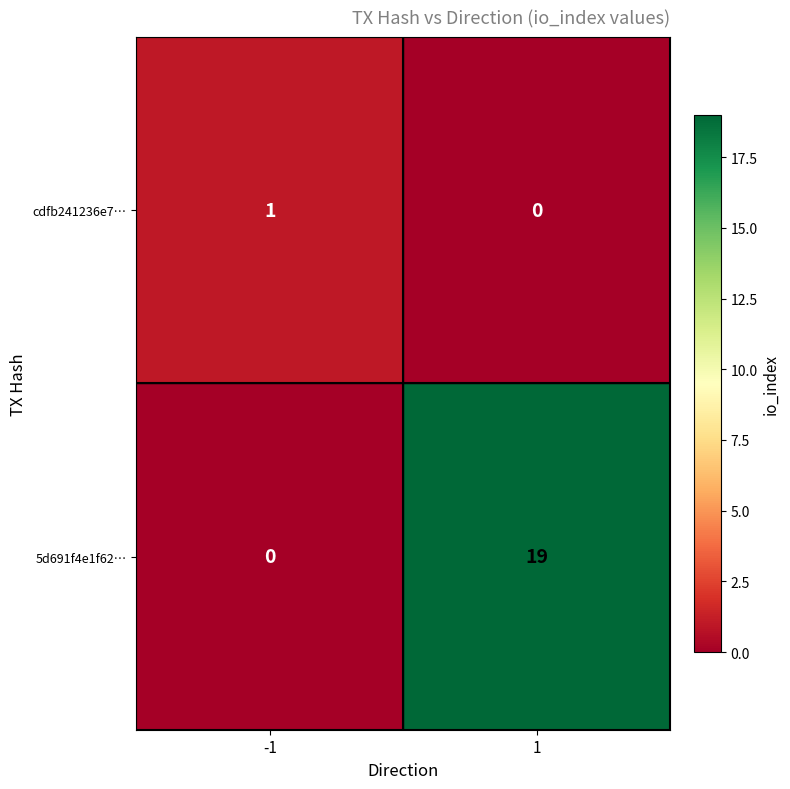

Reading left to right, what are all the values shown in this chart?

cdfb241236e7…: 1	0
5d691f4e1f62…: 0	19